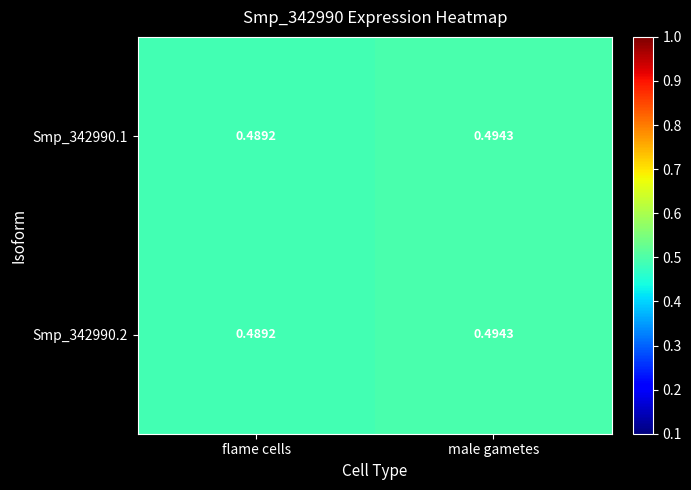

Where is Smp_342990.2 nearest to the value 0?

flame cells